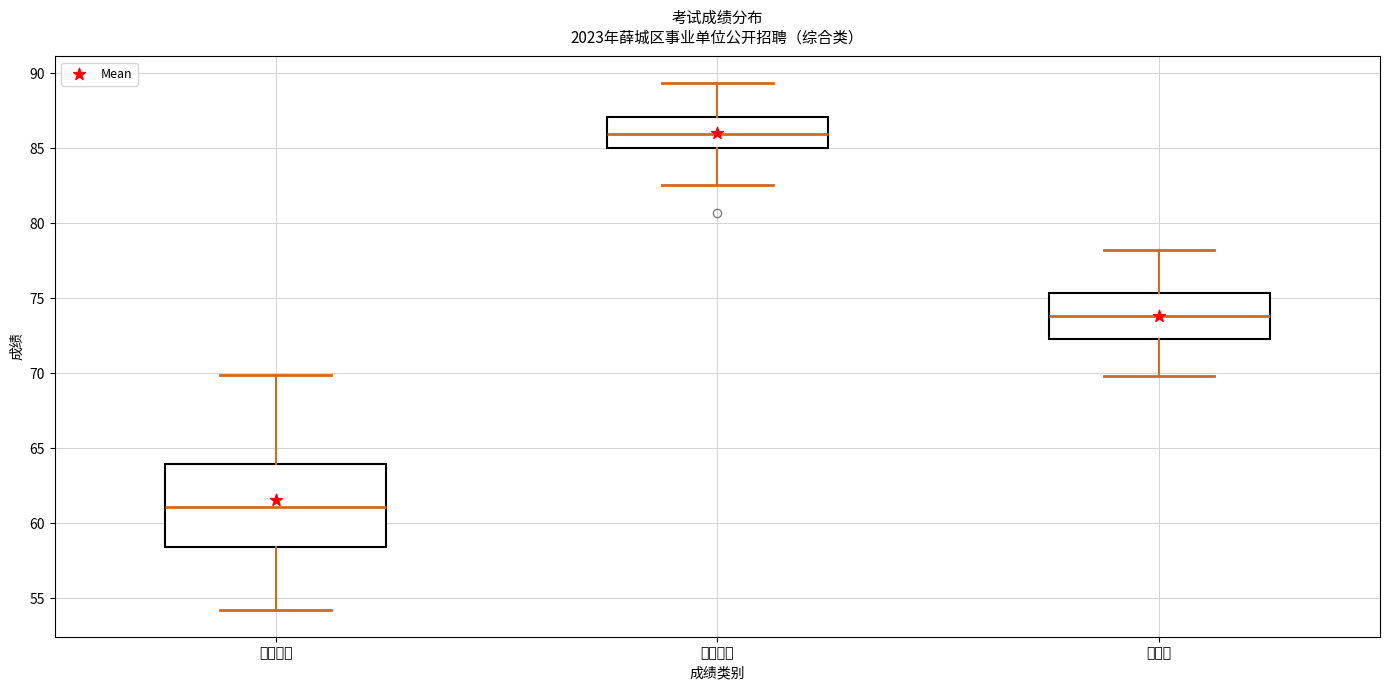

Which box is the tallest, from its lower edge to its upper edge?

笔试成绩